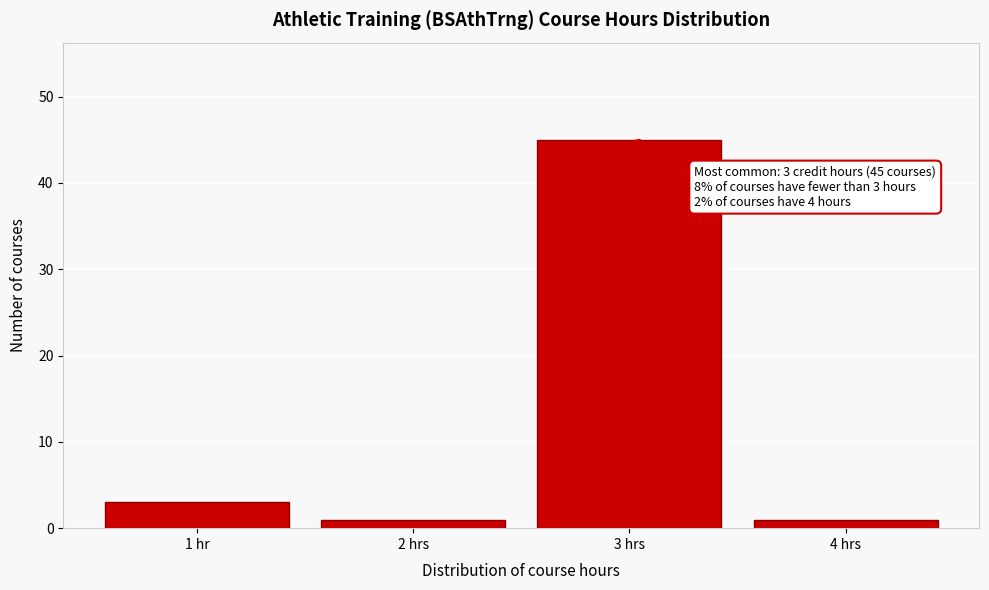

Reading left to right, what are all the values shown in this chart?

3	1	45	1